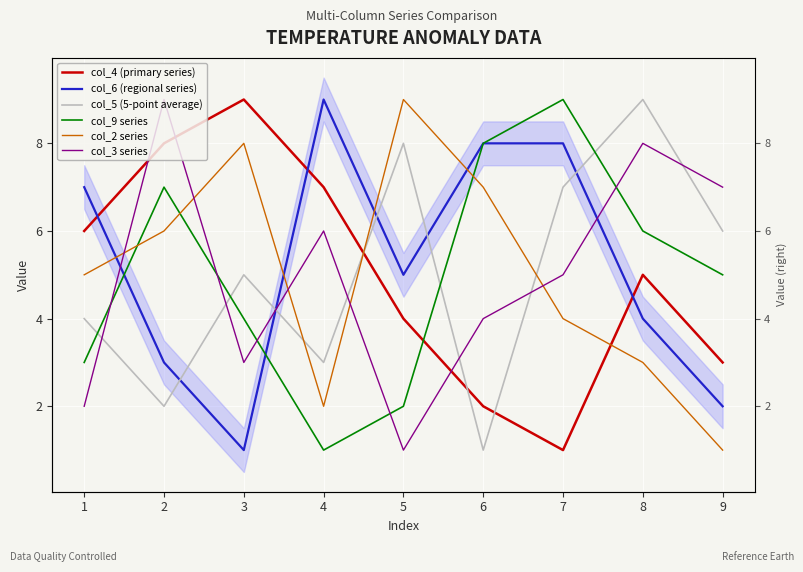

Reading left to right, transcribe all the data shown in this chart.

col_4 (primary series): 1=6	2=8	3=9	4=7	5=4	6=2	7=1	8=5	9=3
col_6 (regional series): 1=7	2=3	3=1	4=9	5=5	6=8	7=8	8=4	9=2
col_5 (5-point average): 1=4	2=2	3=5	4=3	5=8	6=1	7=7	8=9	9=6
col_9 series: 1=3	2=7	3=4	4=1	5=2	6=8	7=9	8=6	9=5
col_2 series: 1=5	2=6	3=8	4=2	5=9	6=7	7=4	8=3	9=1
col_3 series: 1=2	2=9	3=3	4=6	5=1	6=4	7=5	8=8	9=7